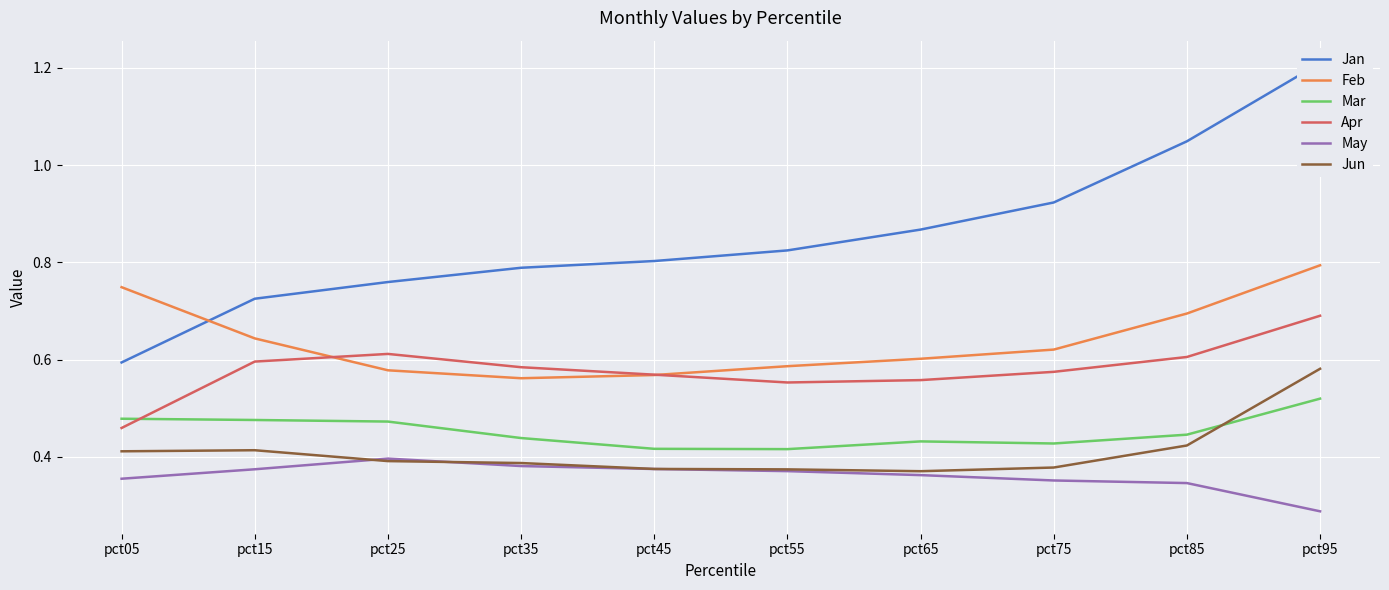

What are all the series names shown in the legend?

Jan, Feb, Mar, Apr, May, Jun